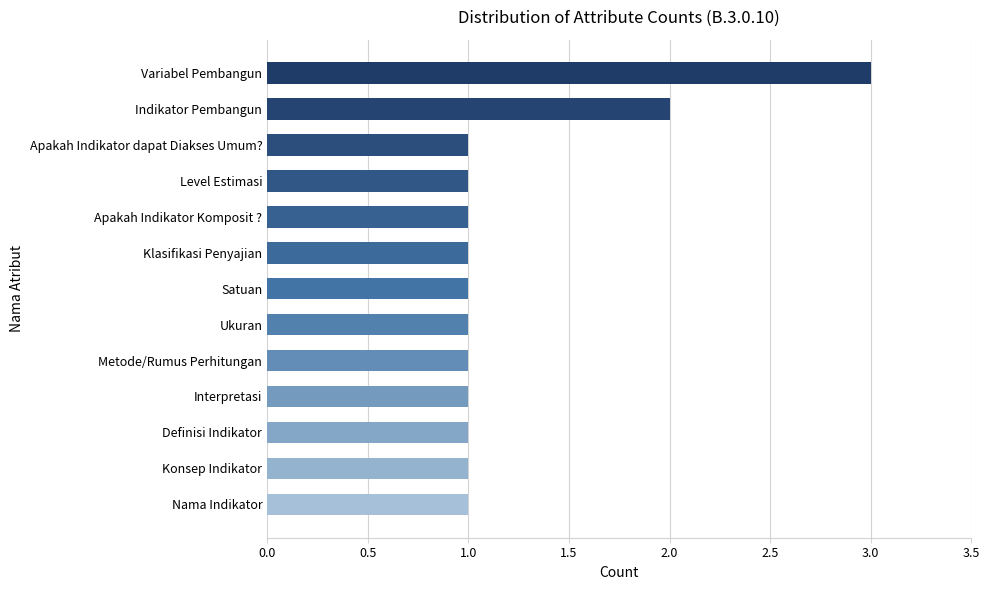

What is the sum of all values?

16